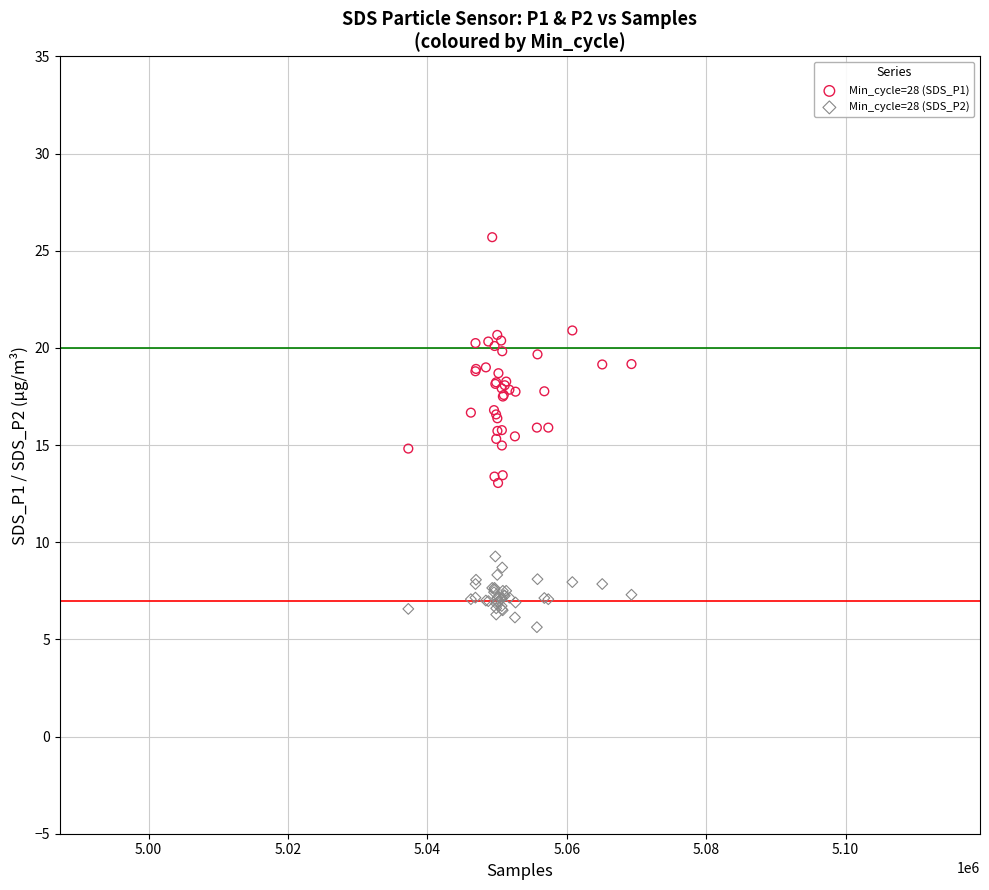

What are all the series names shown in the legend?

Min_cycle=28 (SDS_P1), Min_cycle=28 (SDS_P2)